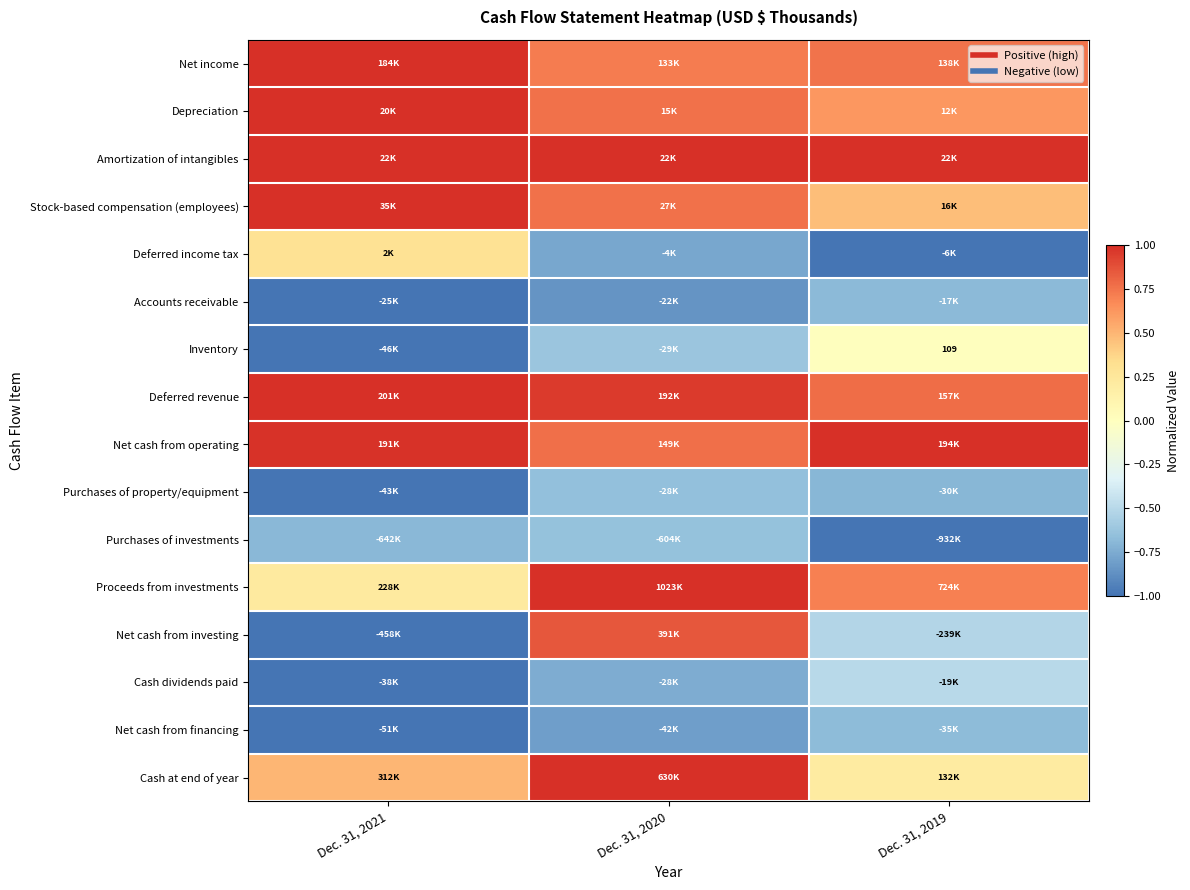

What value does the Accounts receivable series have at Dec. 31, 2019?

-0.7